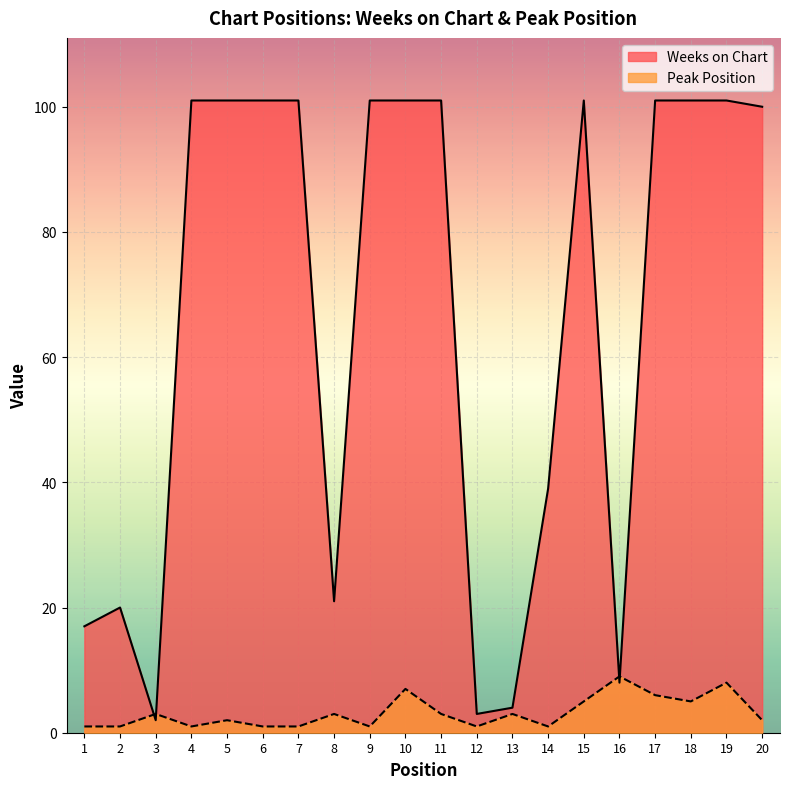

List the labels in order of Peak Position value, smallest first.

1, 2, 4, 6, 7, 9, 12, 14, 5, 20, 3, 8, 11, 13, 15, 18, 17, 10, 19, 16